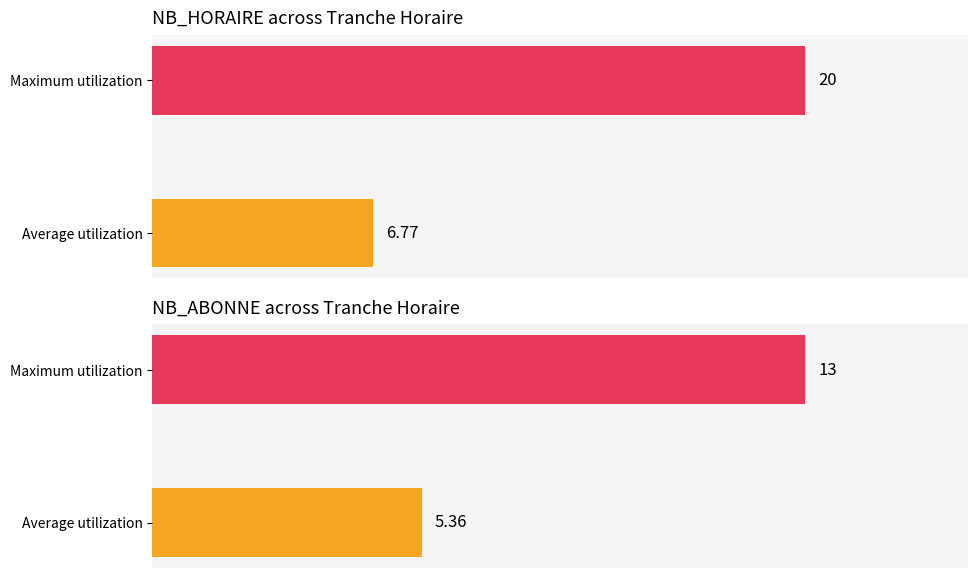

Is it true that NB_HORAIRE equals 13 at 4?

False